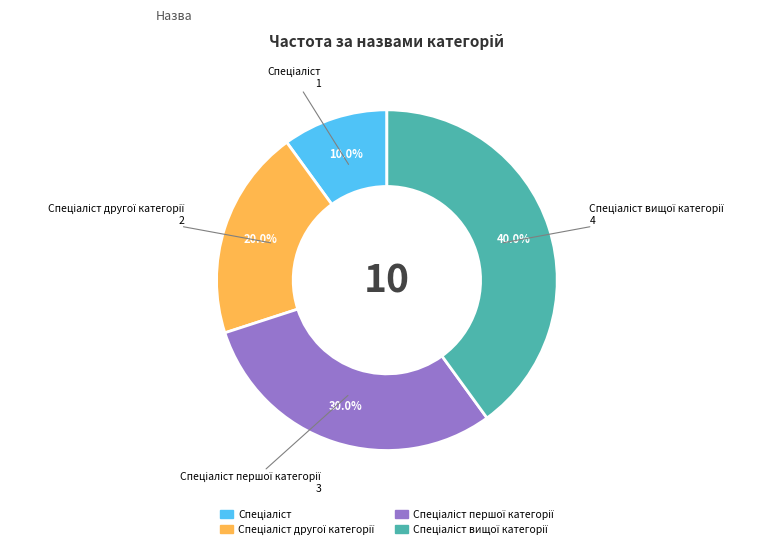

Does any single category account for the majority?

No